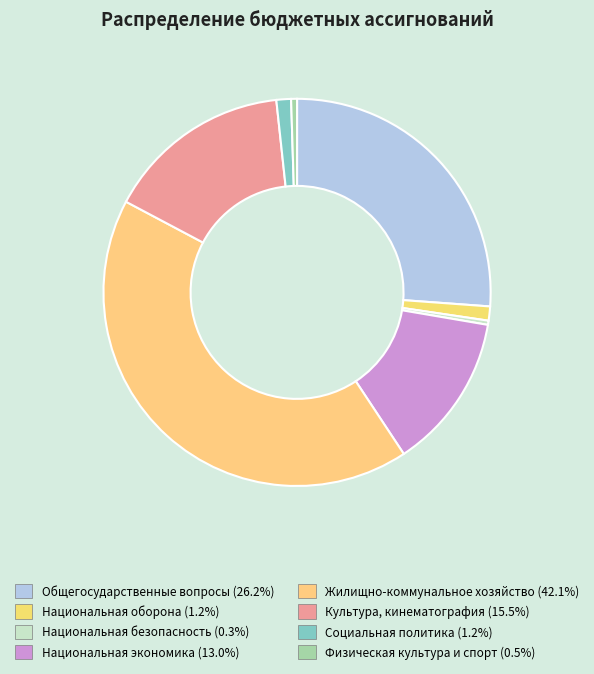

Which category has the biggest portion of the pie?

Жилищно-коммунальное хозяйство